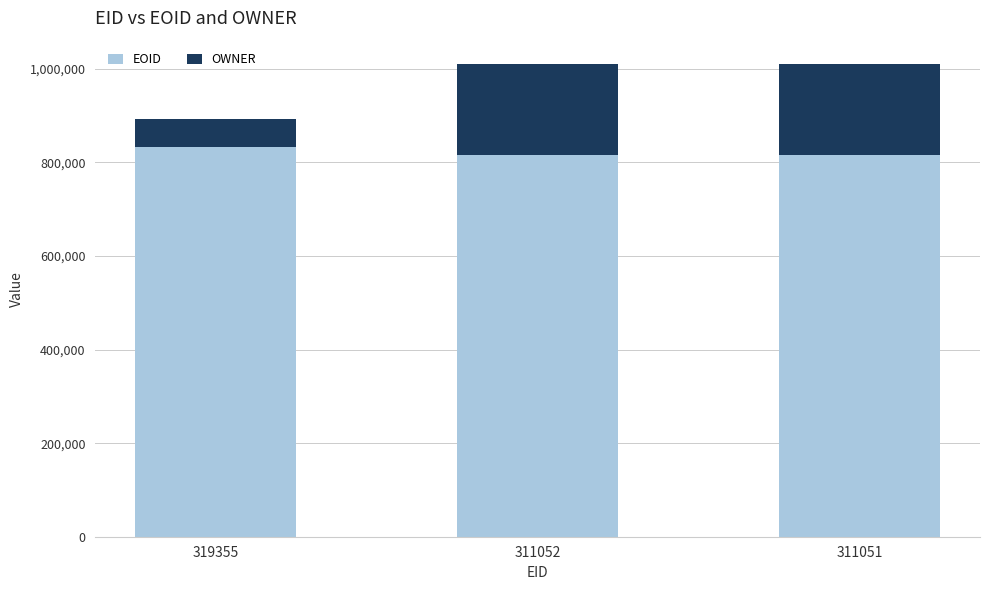

Where is EOID nearest to the value 824787?

311052